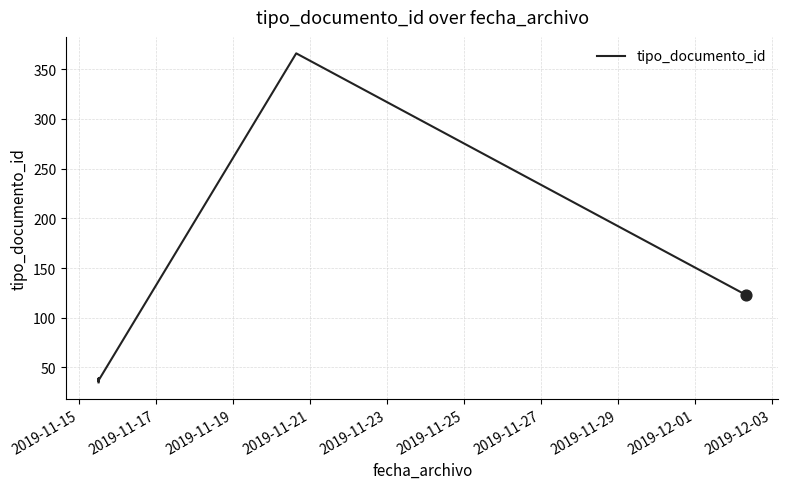

Approximately how many times larger is the value at 2019-11-27 compared to 2019-11-15?

10.5